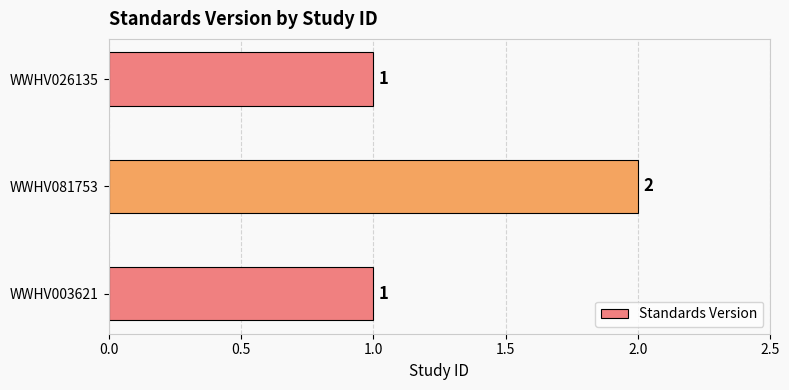

At which category does the chart reach its peak across all series?

WWHV081753